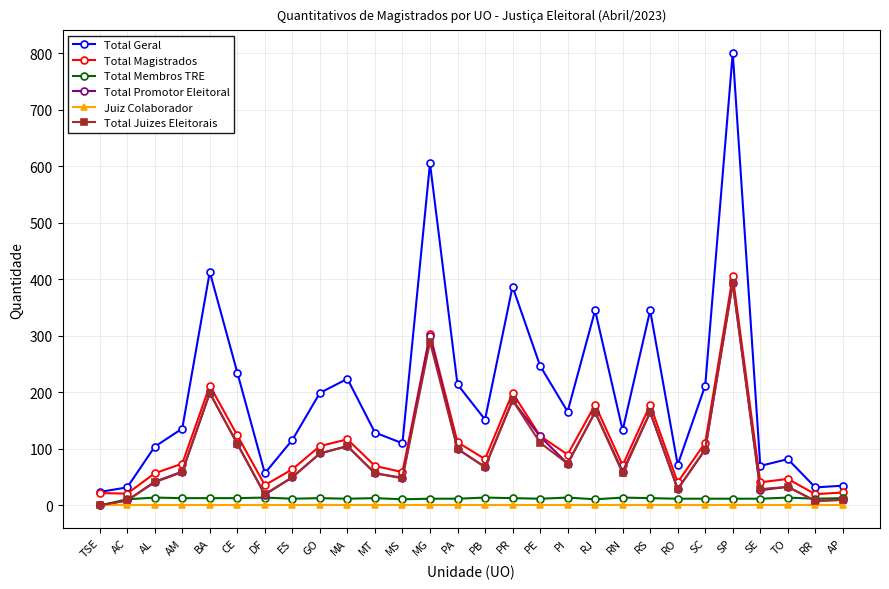

In Total Geral, how many points are higher than both neighbors (excluding endpoints)?

8